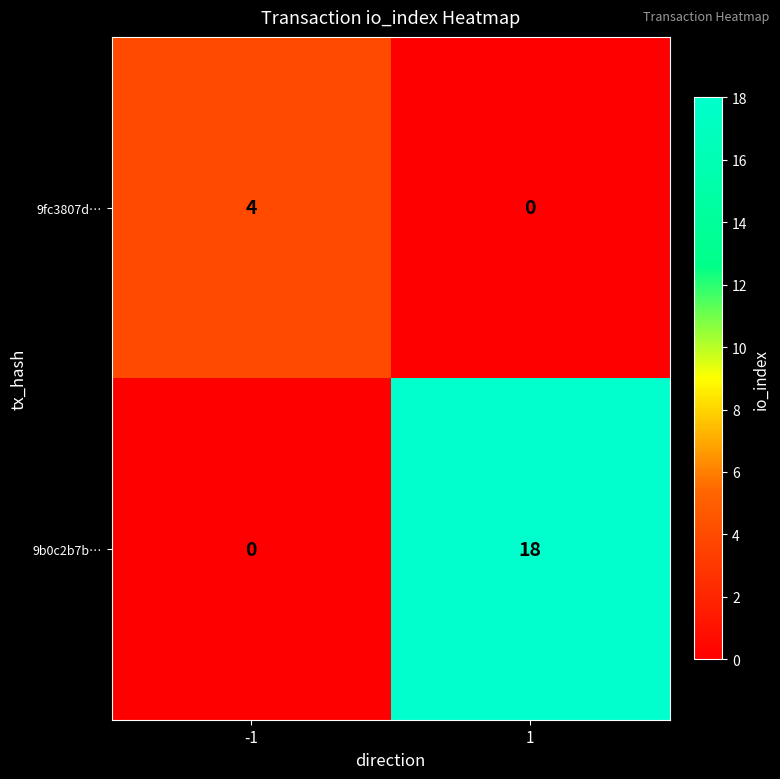

Reading left to right, extract all data points from this chart.

9fc3807d…: -1=4	1=0
9b0c2b7b…: -1=0	1=18